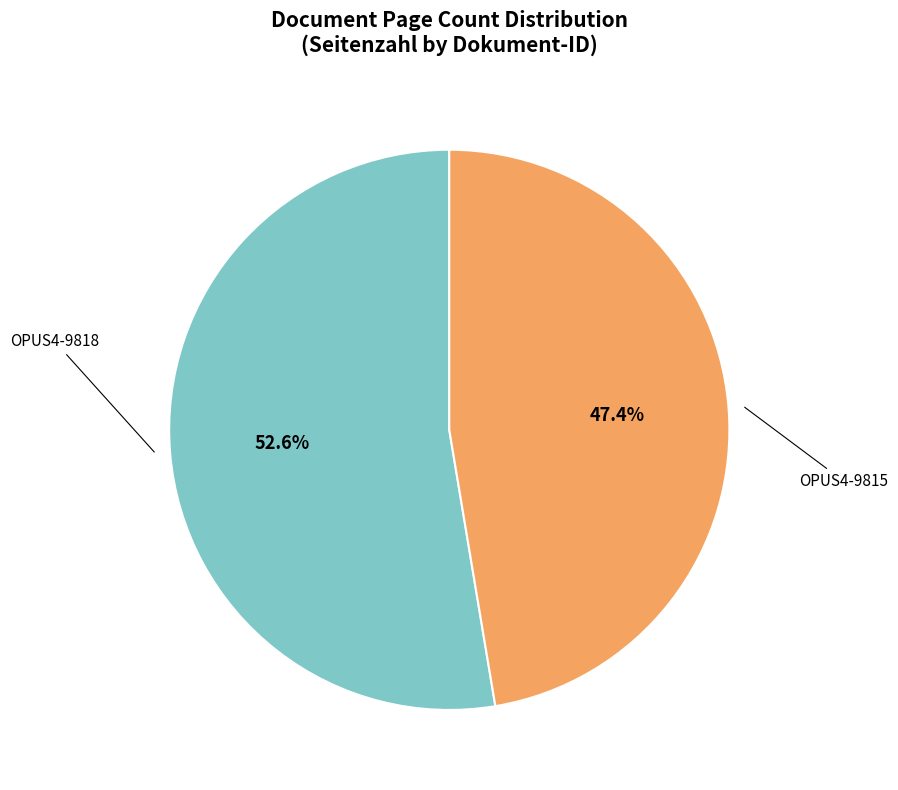

Does any single category account for the majority?

Yes